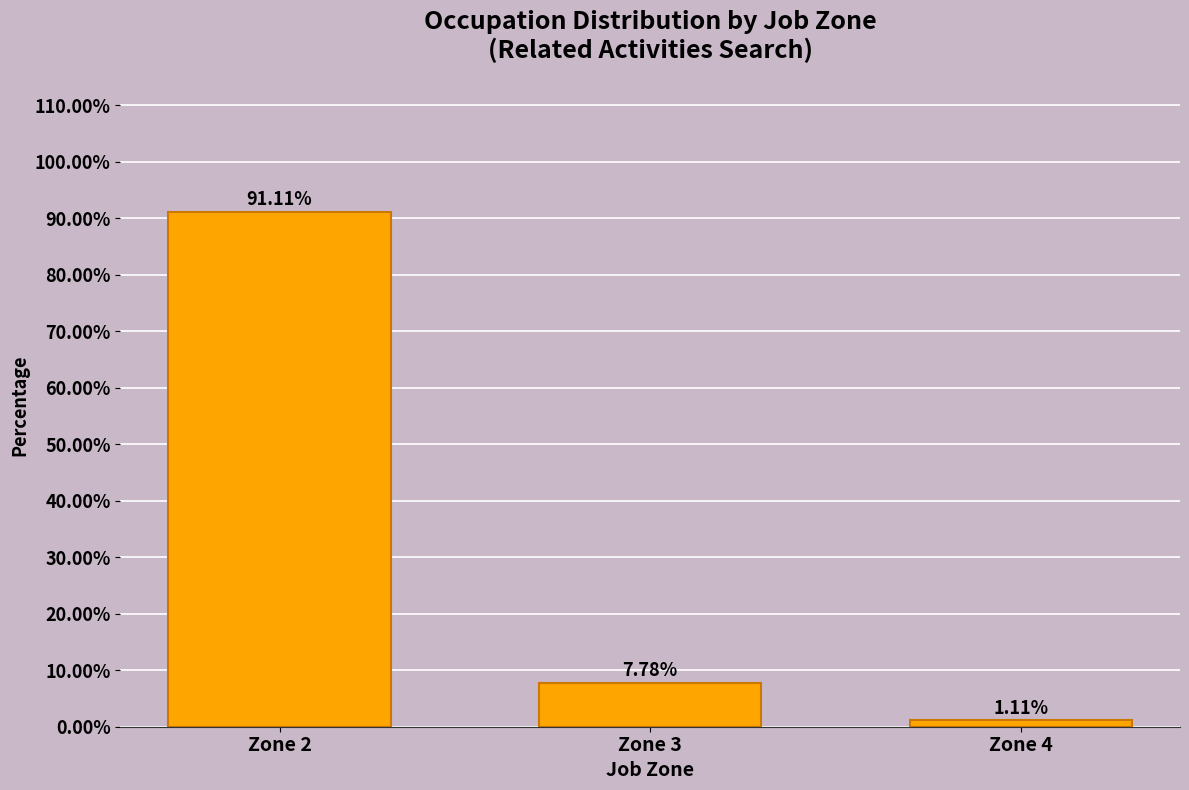

What is the difference between the maximum and second lowest values?

83.3